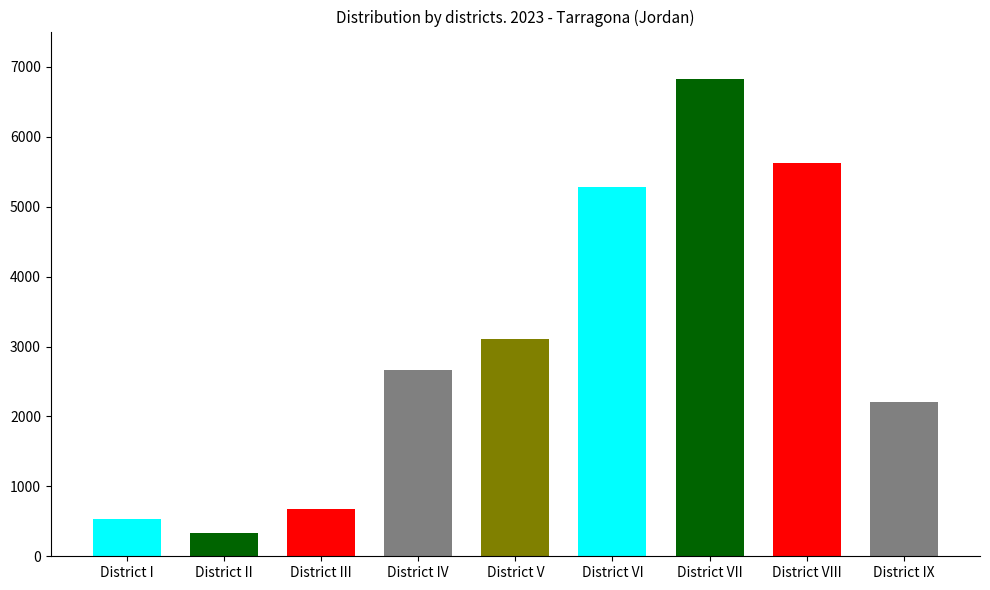

How many data points are less than 2663?

4